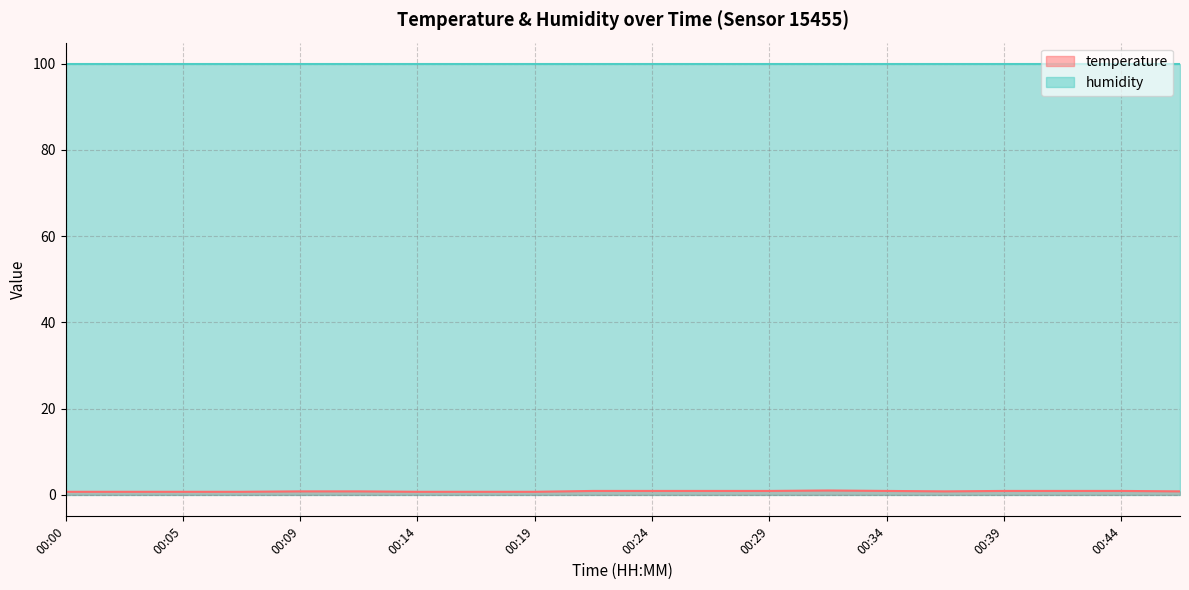

Rank the categories by value from lowest to highest.

00:00, 00:02, 00:05, 00:07, 00:14, 00:17, 00:19, 00:09, 00:12, 00:37, 00:46, 00:22, 00:24, 00:27, 00:29, 00:34, 00:39, 00:42, 00:44, 00:32